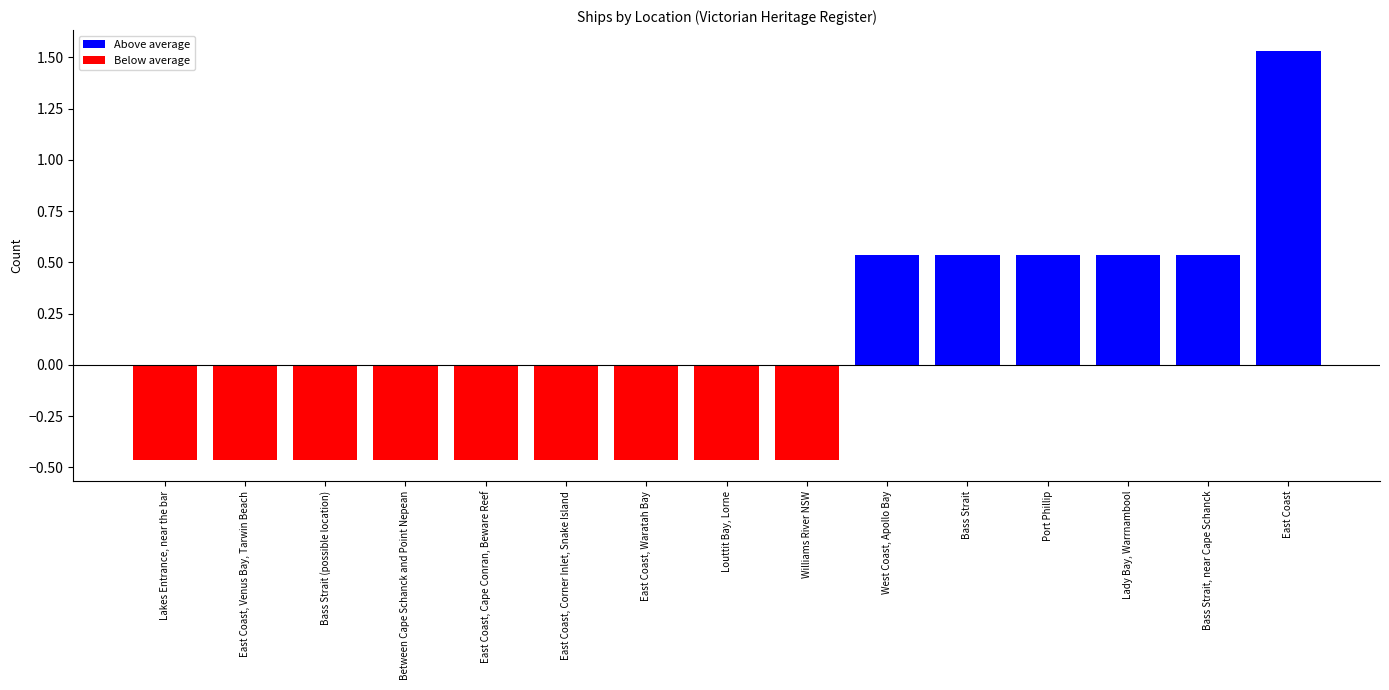

The value at Lady Bay, Warrnambool is 0.3. True or false?

False